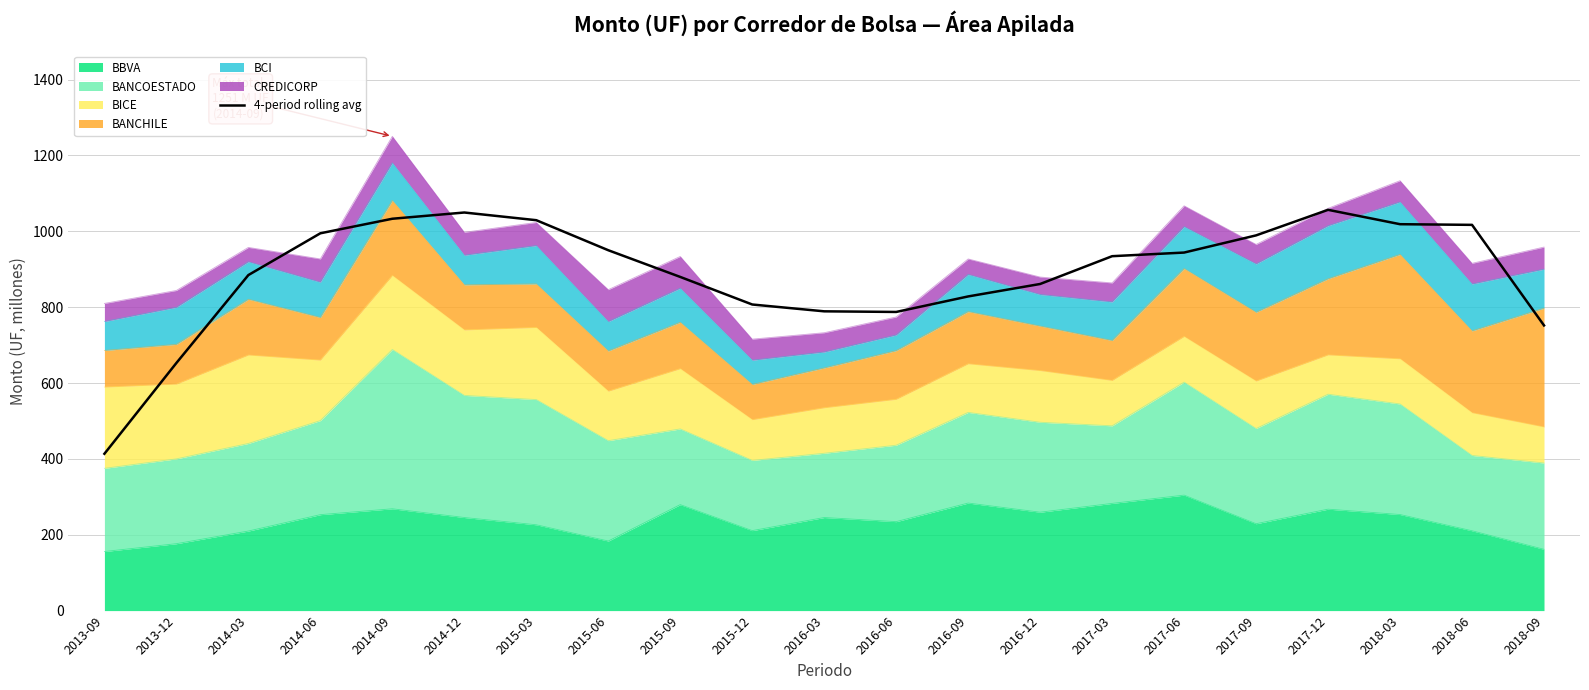

The chart shows a value of 262.8 at 2014-03. True or false?

False